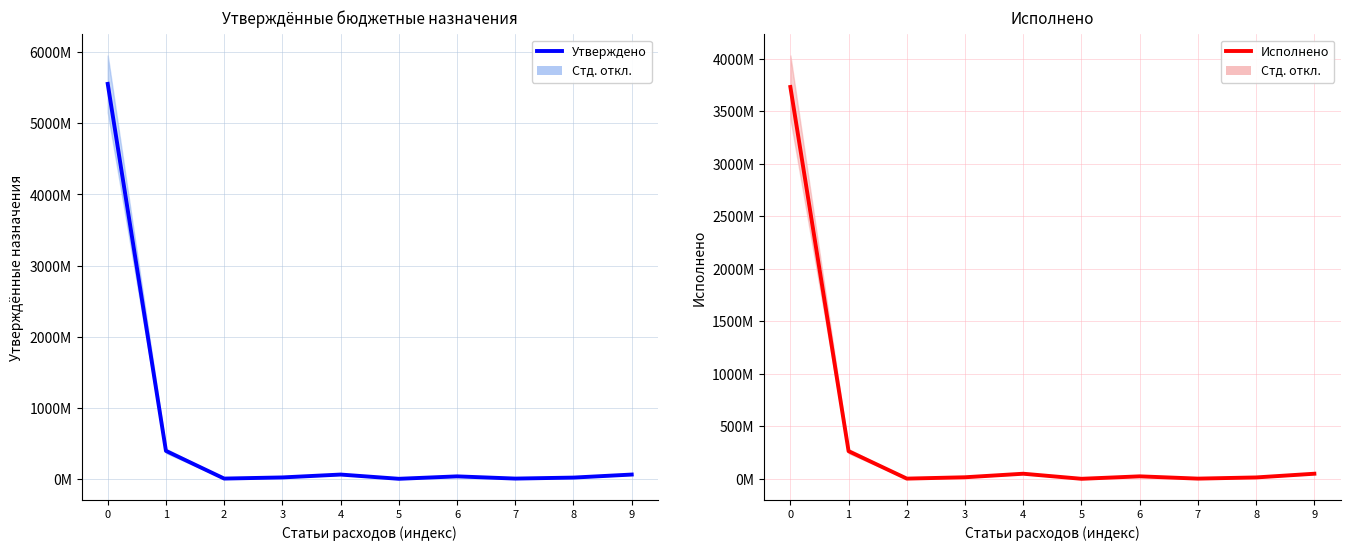

Which series changed the most between 7 and 8?

Утверждено (консол. бюджет)